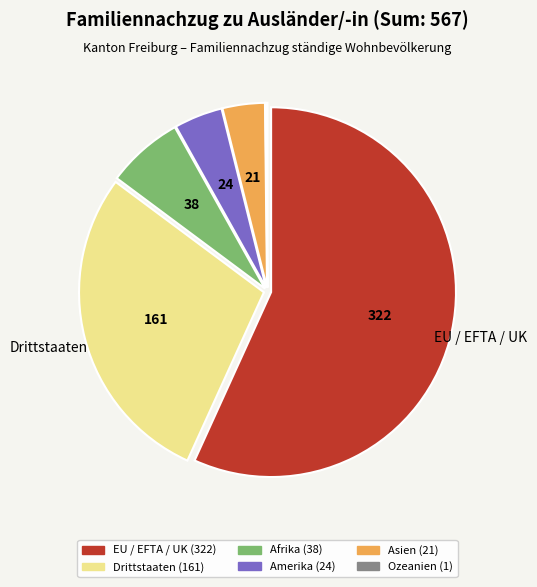

Is it true that Asien is 4% of the pie?

True